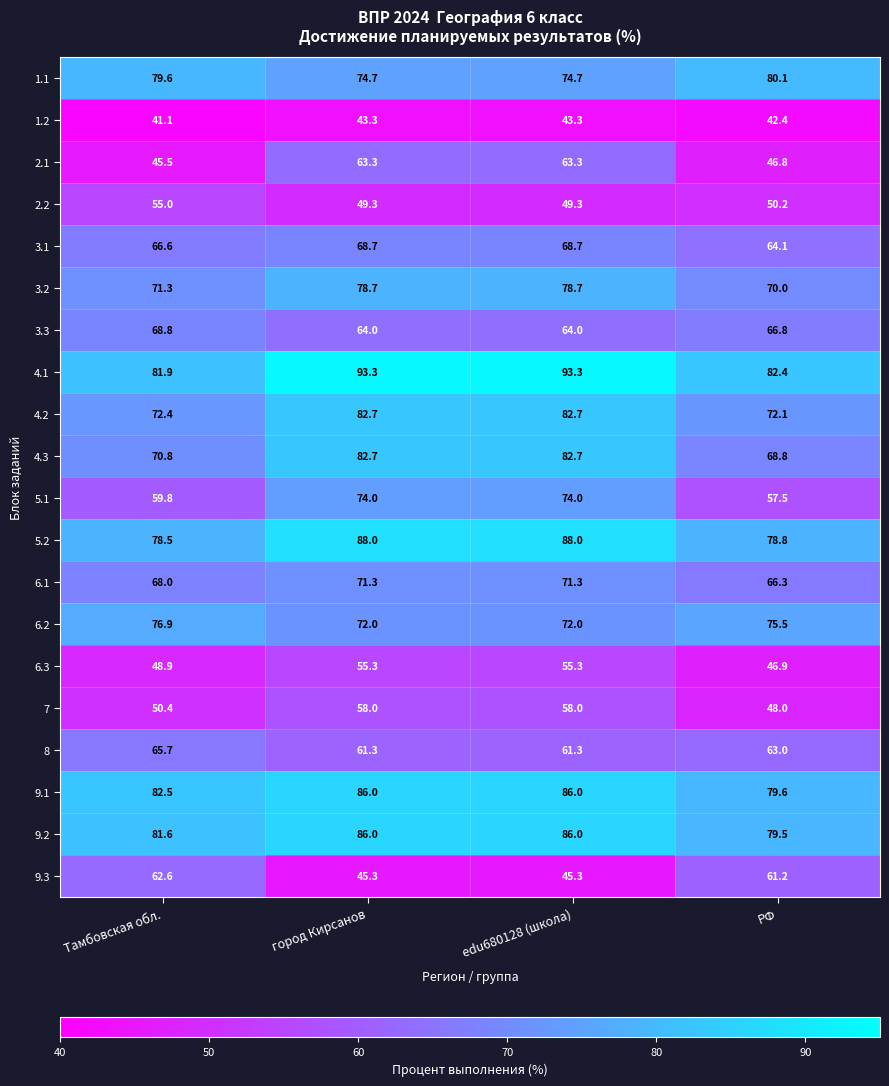

What is the difference between the maximum and minimum values in the 1.1 series?

5.4